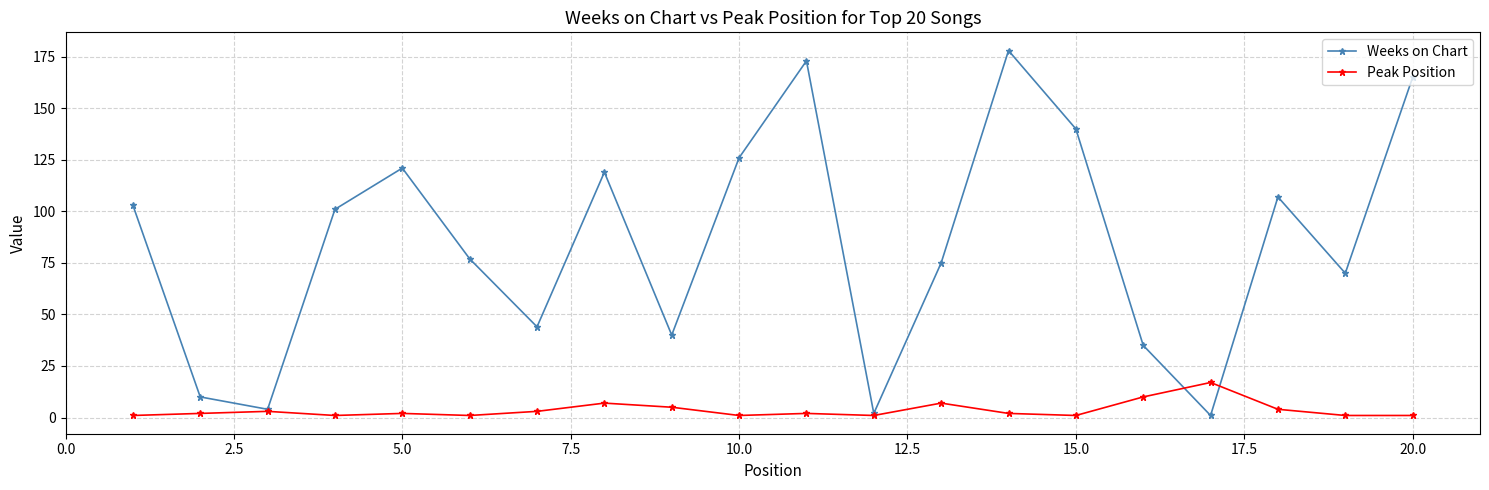

What is the difference between the second highest and second lowest values in the Peak Position series?

9